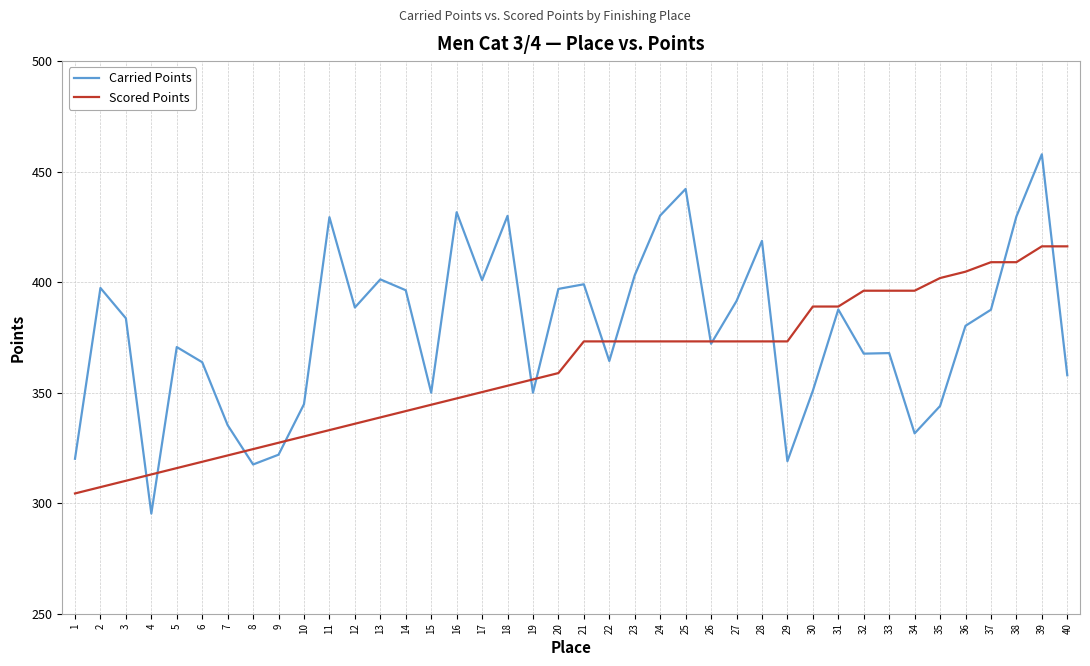

At which category does Carried Points reach its first local valley?

4